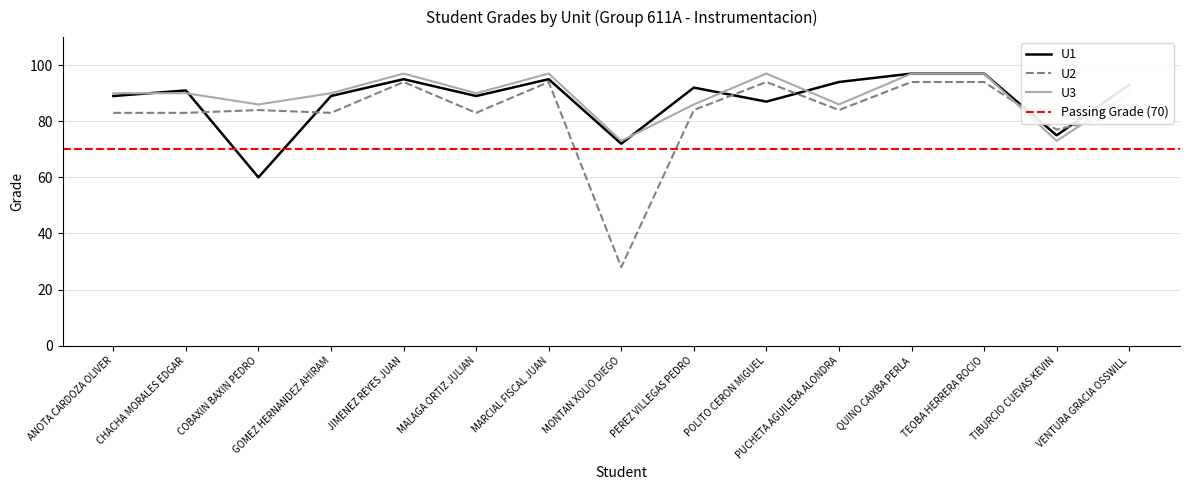

How many categories are shown in the chart?

15